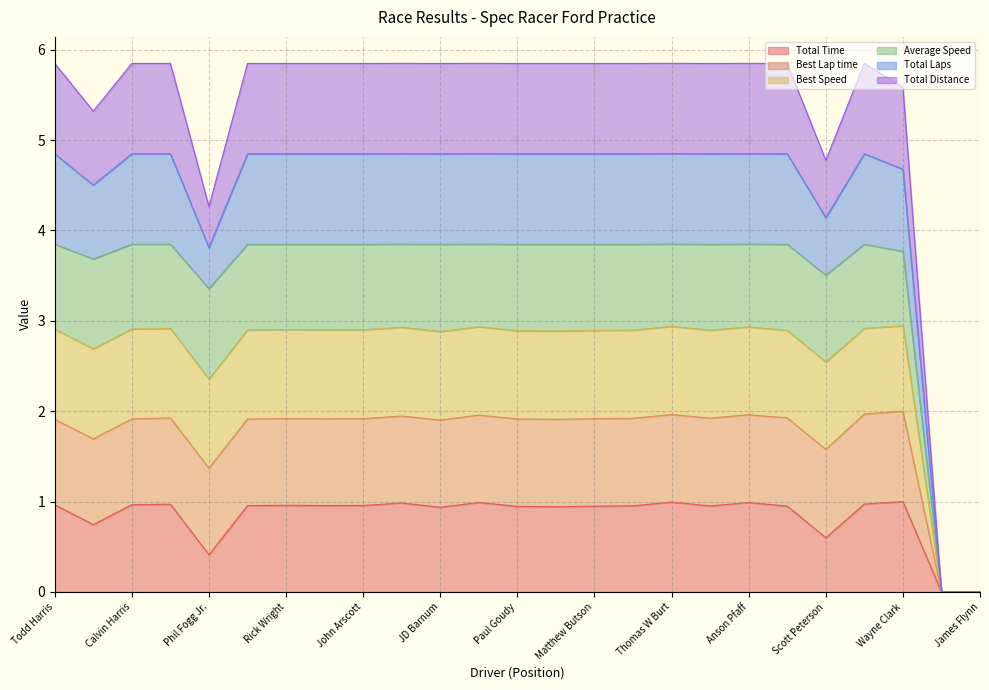

At which category is the sum across all series the highest?

Thomas W Burt